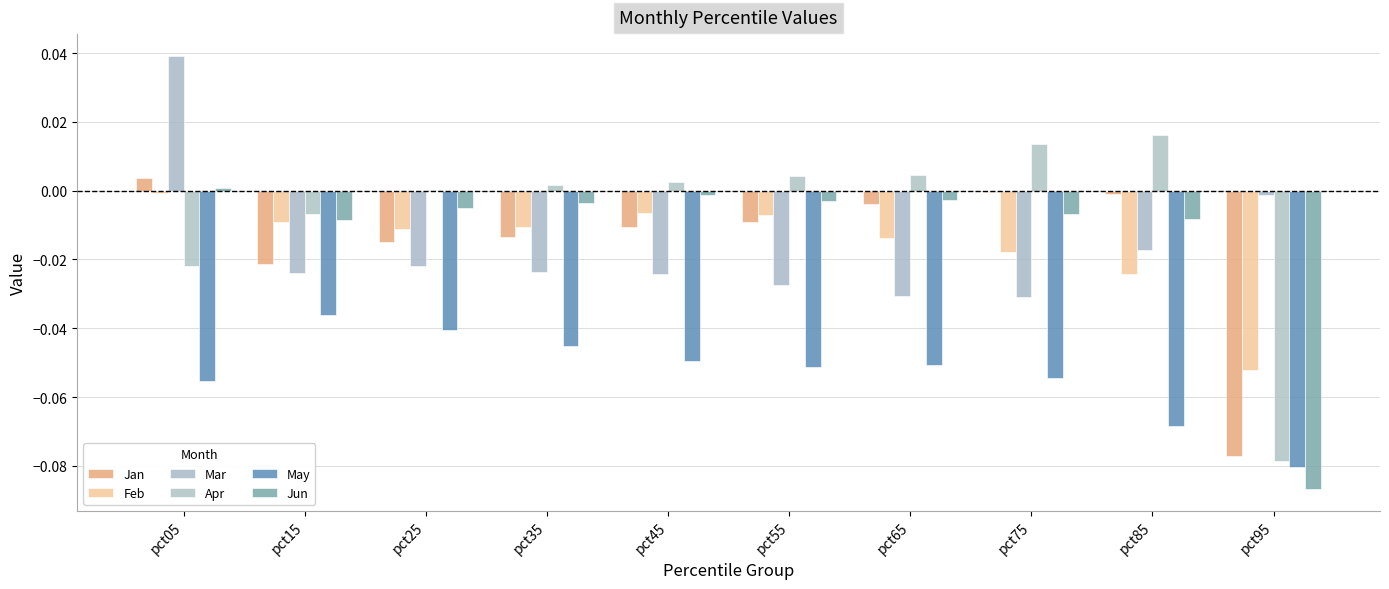

Reading right to left, what are all the values shown in this chart?

Jan: pct95=-0.1	pct85=-0.0	pct75=-0.0	pct65=-0.0	pct55=-0.0	pct45=-0.0	pct35=-0.0	pct25=-0.0	pct15=-0.0	pct05=0.0
Feb: pct95=-0.1	pct85=-0.0	pct75=-0.0	pct65=-0.0	pct55=-0.0	pct45=-0.0	pct35=-0.0	pct25=-0.0	pct15=-0.0	pct05=-0.0
Mar: pct95=-0.0	pct85=-0.0	pct75=-0.0	pct65=-0.0	pct55=-0.0	pct45=-0.0	pct35=-0.0	pct25=-0.0	pct15=-0.0	pct05=0.0
Apr: pct95=-0.1	pct85=0.0	pct75=0.0	pct65=0.0	pct55=0.0	pct45=0.0	pct35=0.0	pct25=0.0	pct15=-0.0	pct05=-0.0
May: pct95=-0.1	pct85=-0.1	pct75=-0.1	pct65=-0.1	pct55=-0.1	pct45=-0.0	pct35=-0.0	pct25=-0.0	pct15=-0.0	pct05=-0.1
Jun: pct95=-0.1	pct85=-0.0	pct75=-0.0	pct65=-0.0	pct55=-0.0	pct45=-0.0	pct35=-0.0	pct25=-0.0	pct15=-0.0	pct05=0.0